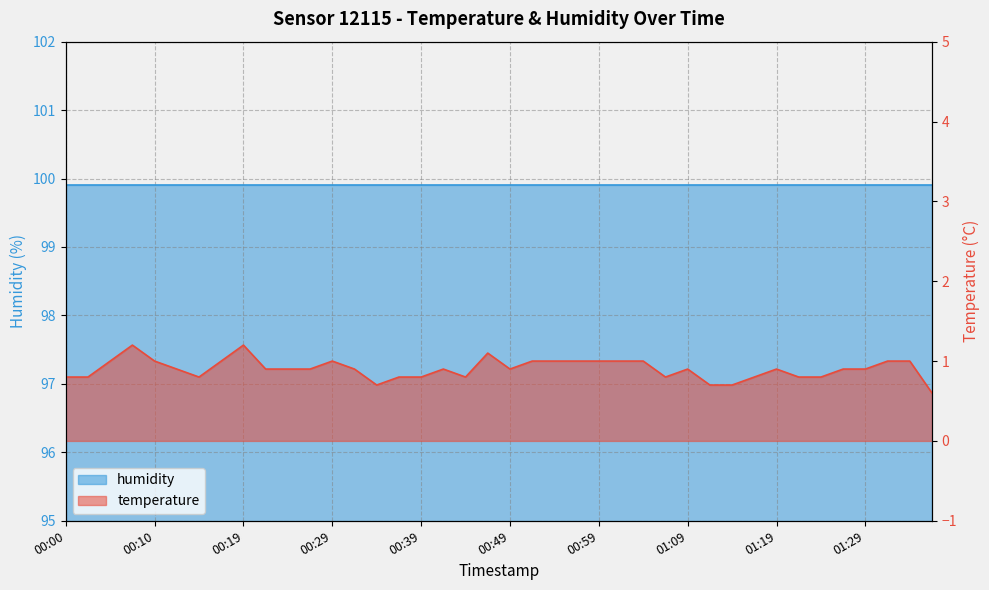

At which category does the data reach its first local peak?

00:07